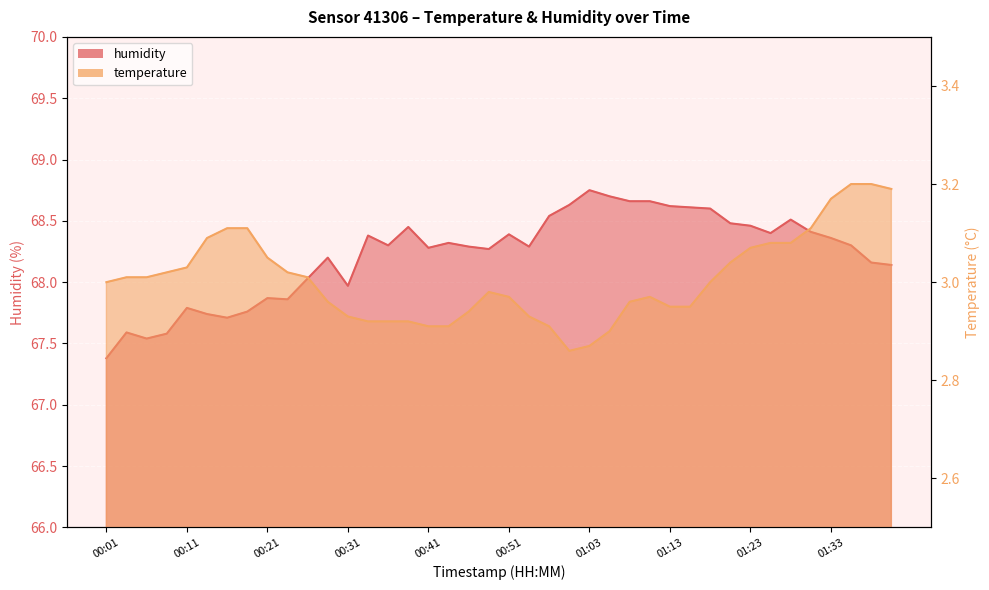

At how many categories does at least one series exceed 51?

40